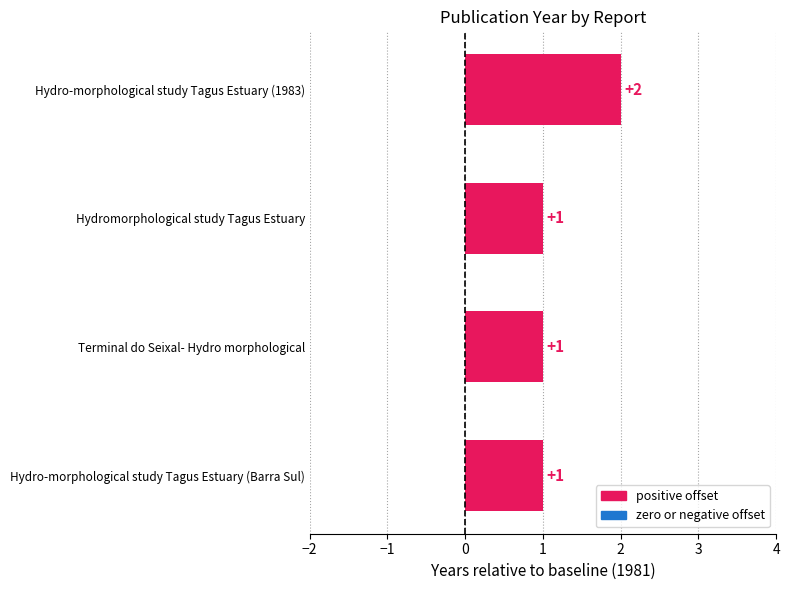

What is the sum of all values?

5